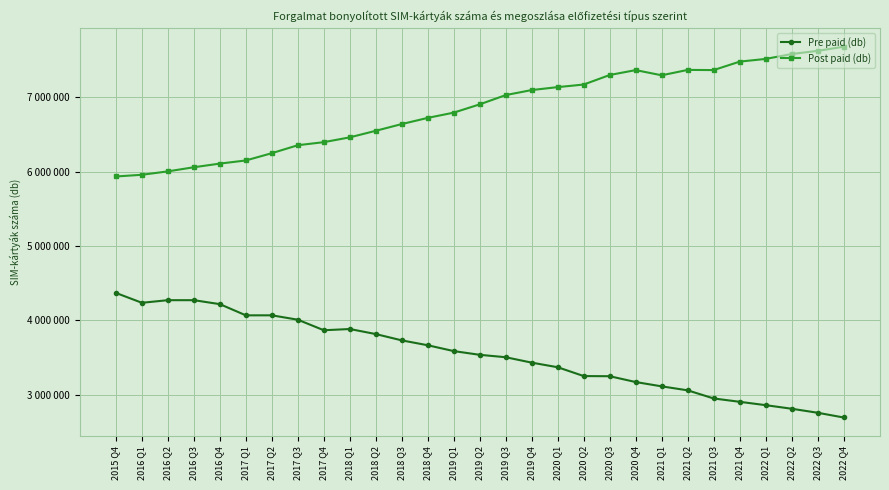

True or false: Post paid (db) and Pre paid (db) intersect in this chart.

False